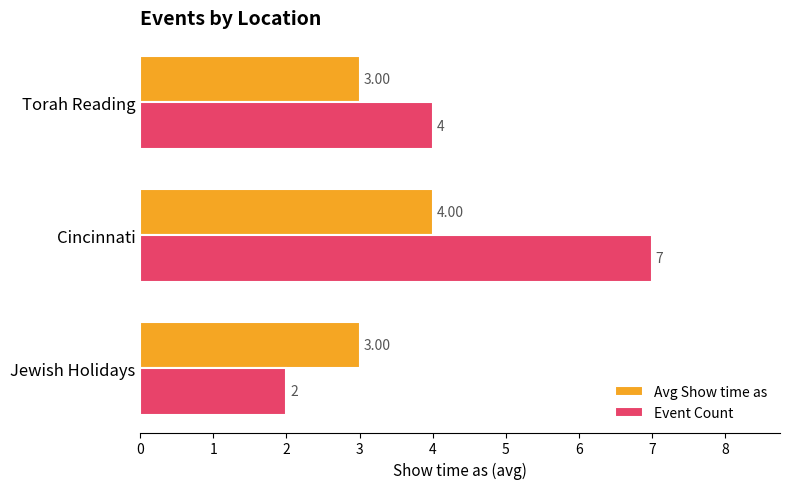

Which series changed the most between Jewish Holidays and Cincinnati?

Event Count